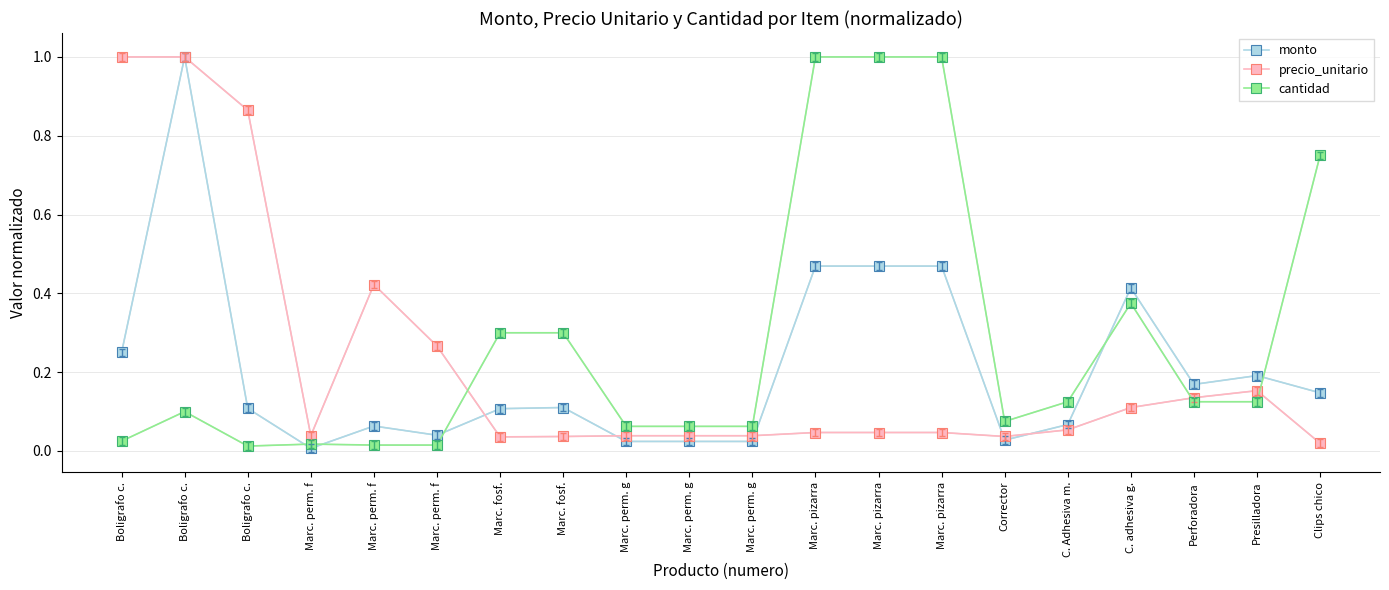

How many lines are shown in the chart?

3